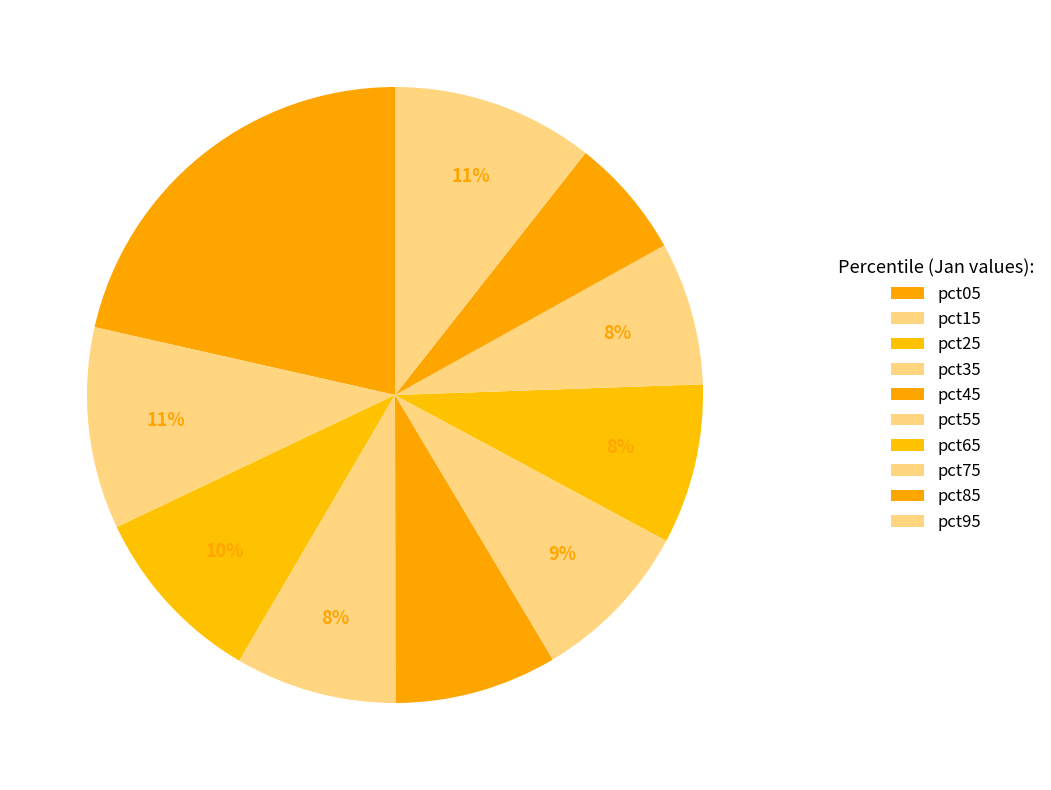

What percentage is NOT represented by pct15?

89.4%